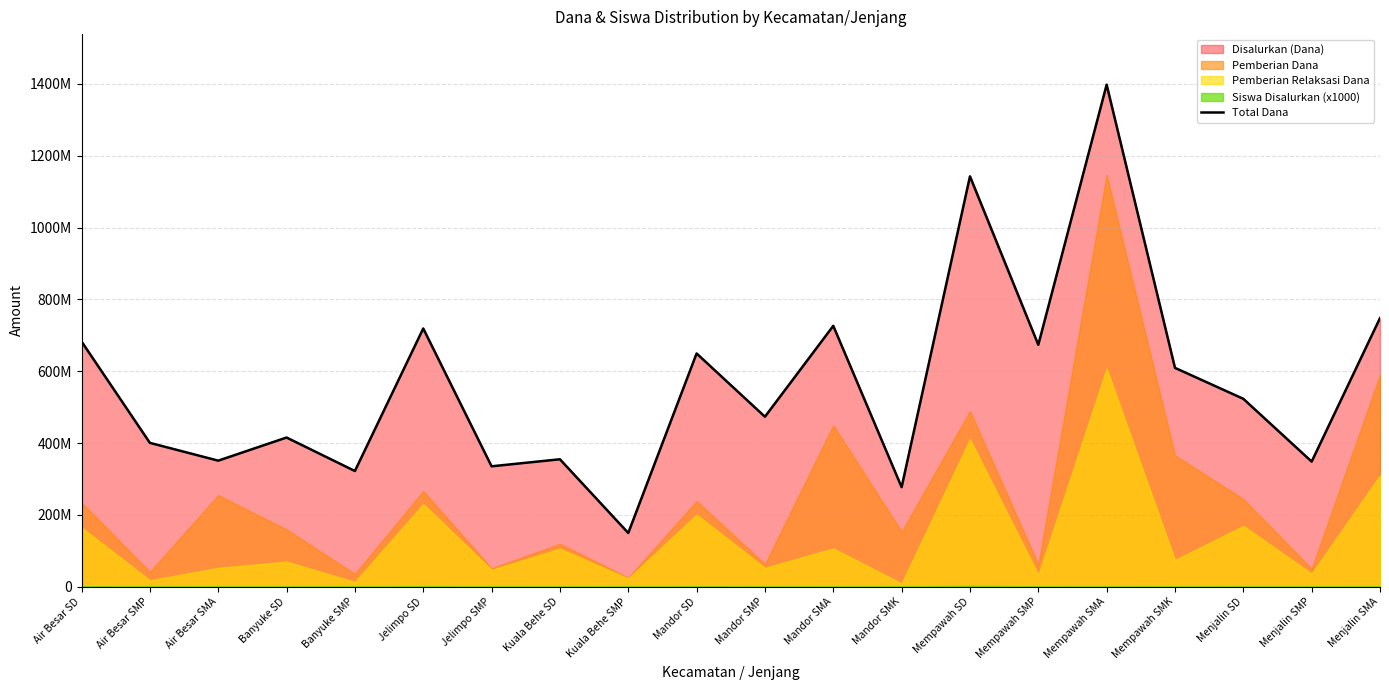

Reading left to right, list all the values displayed in this chart.

Air Besar SD=682650000	Air Besar SMP=400500000	Air Besar SMA=351000000	Banyuke SD=415350000	Banyuke SMP=322125000	Jelimpo SD=718875000	Jelimpo SMP=335250000	Kuala Behe SD=354825000	Kuala Behe SMP=149625000	Mandor SD=649350000	Mandor SMP=473250000	Mandor SMA=726300000	Mandor SMK=277200000	Mempawah SD=1142325000	Mempawah SMP=673500000	Mempawah SMA=1397700000	Mempawah SMK=609300000	Menjalin SD=523125000	Menjalin SMP=348375000	Menjalin SMA=747900000